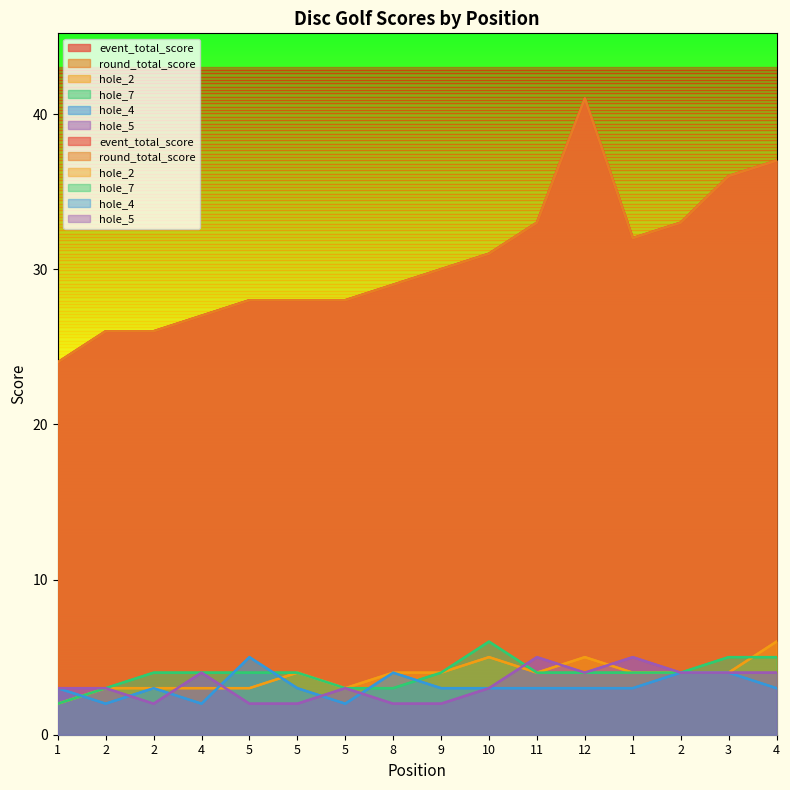

Count the hole_4 values in the range 3 to 4.

12